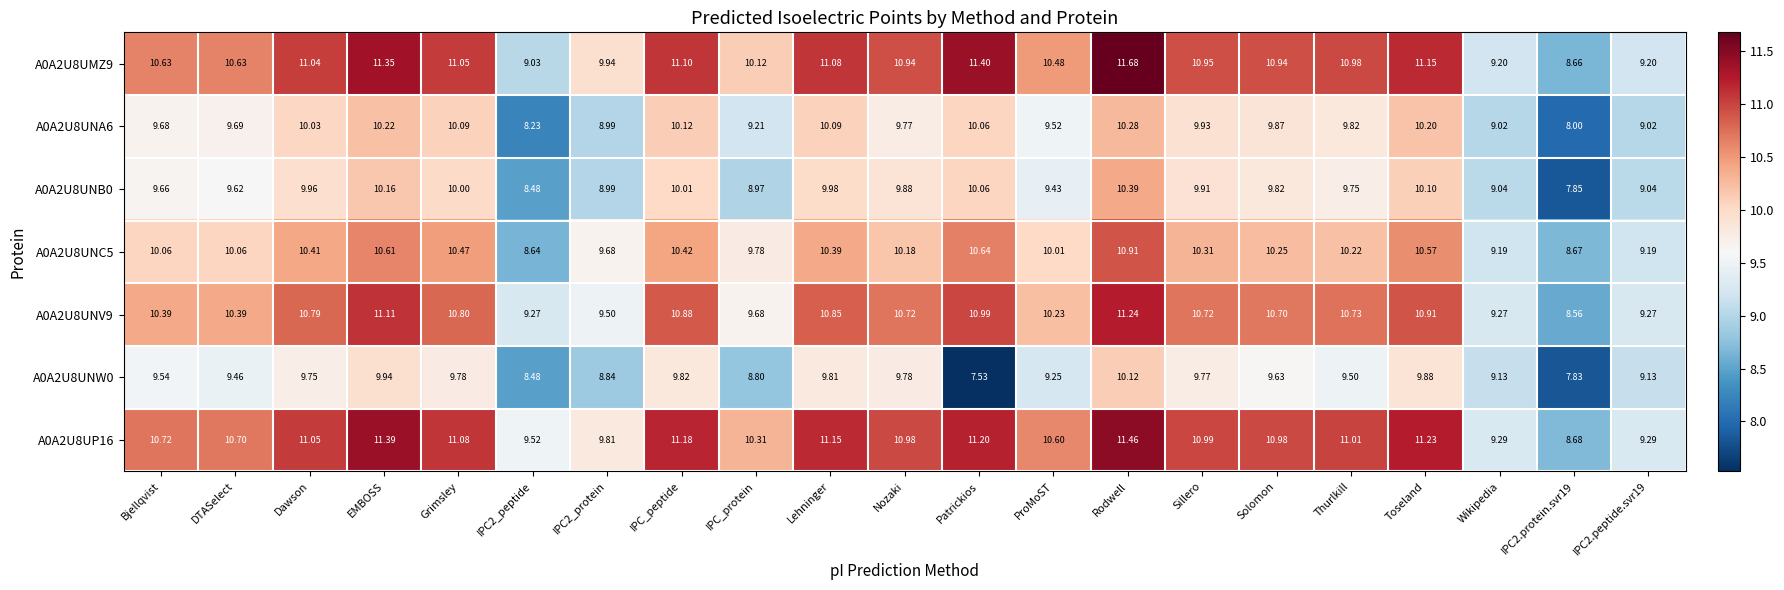

What is the greatest value displayed?

11.7